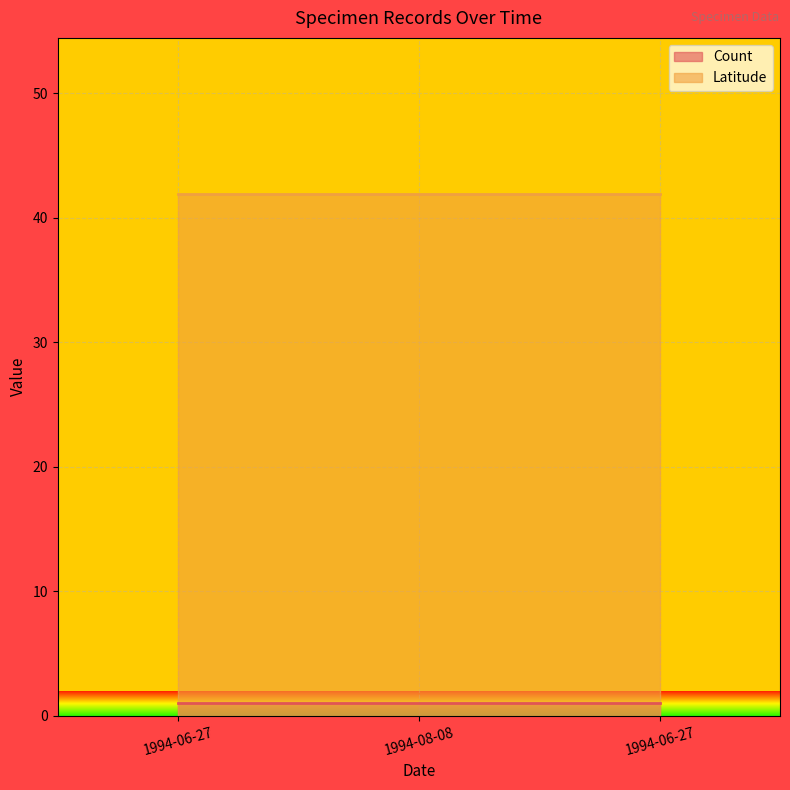

Is it true that Count equals 1.0 at 1994-06-27?

True